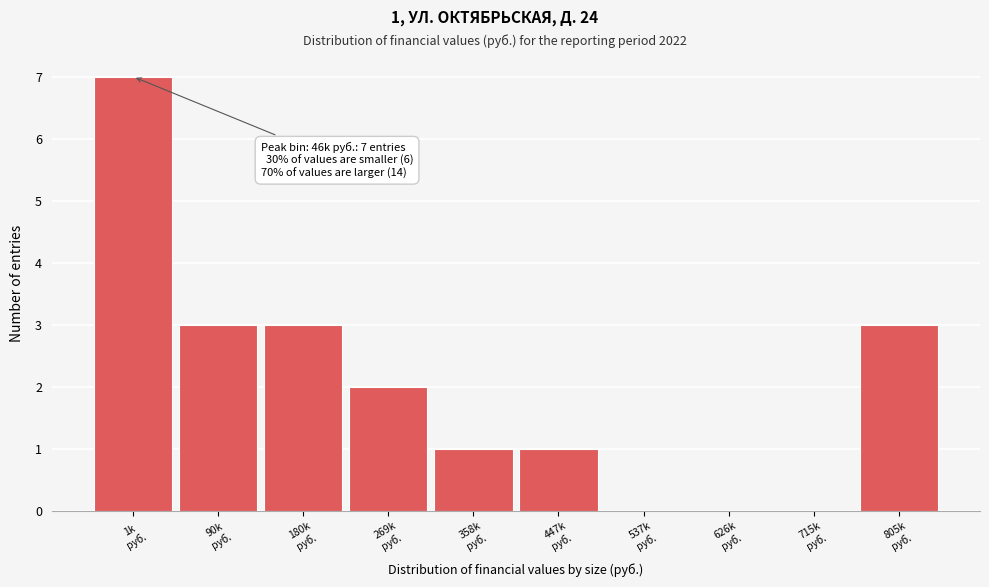

What is the sum of all values?

20